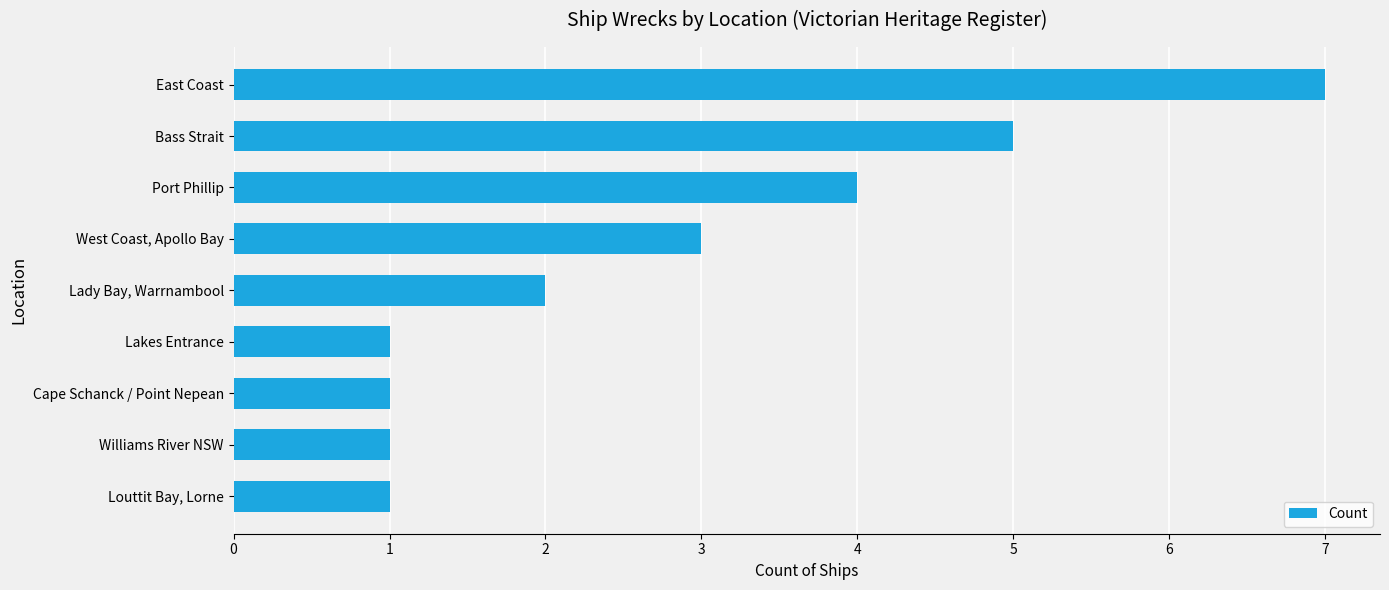

True or false: the data shows 2 at Lady Bay, Warrnambool.

True